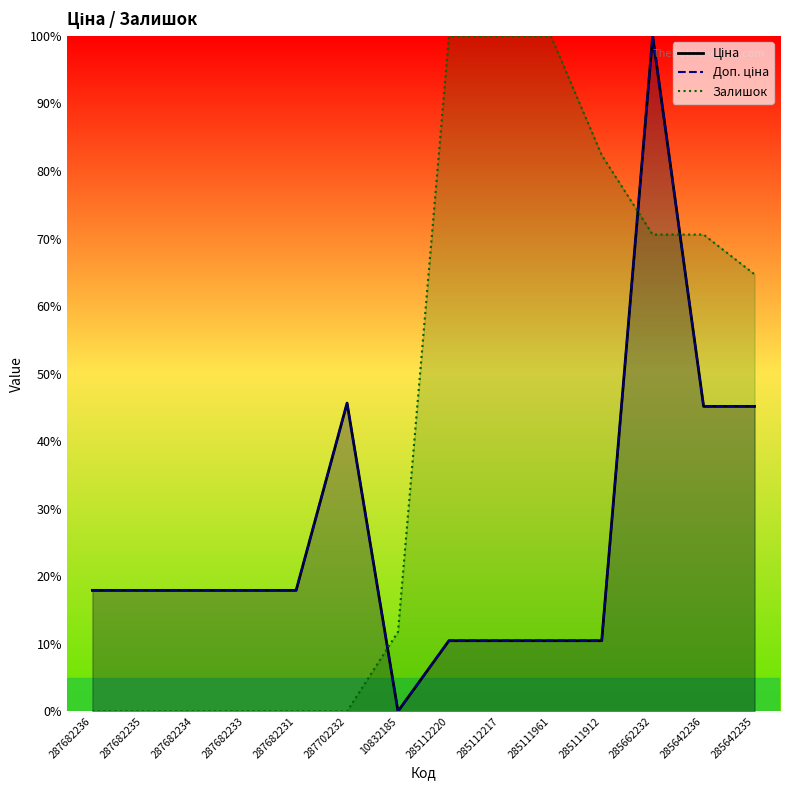

At which label is Доп. ціна closest to 50?

287702232